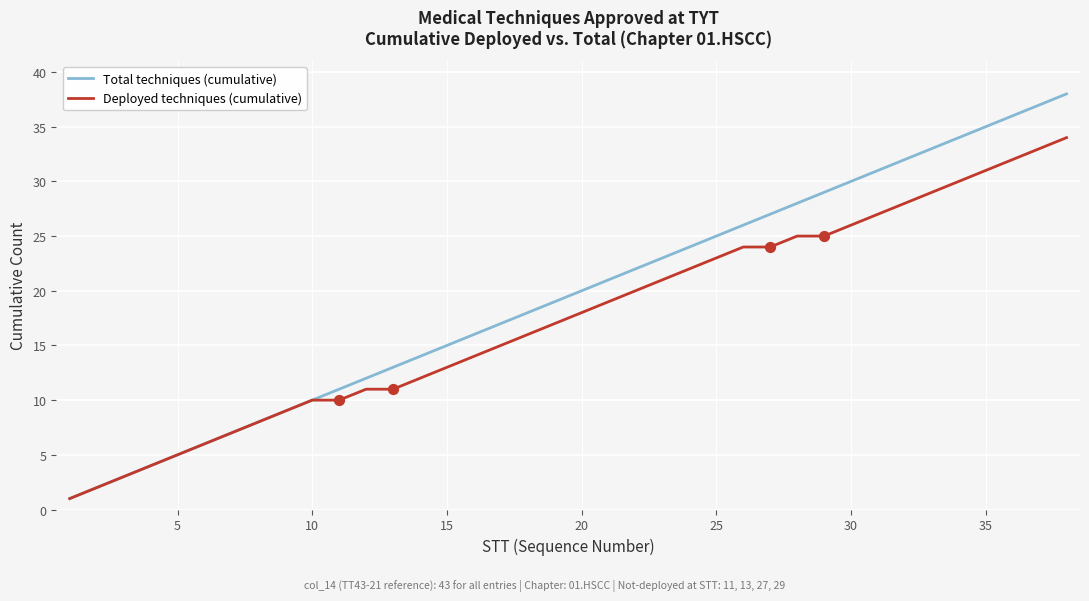

What is the maximum value shown in the chart?

38